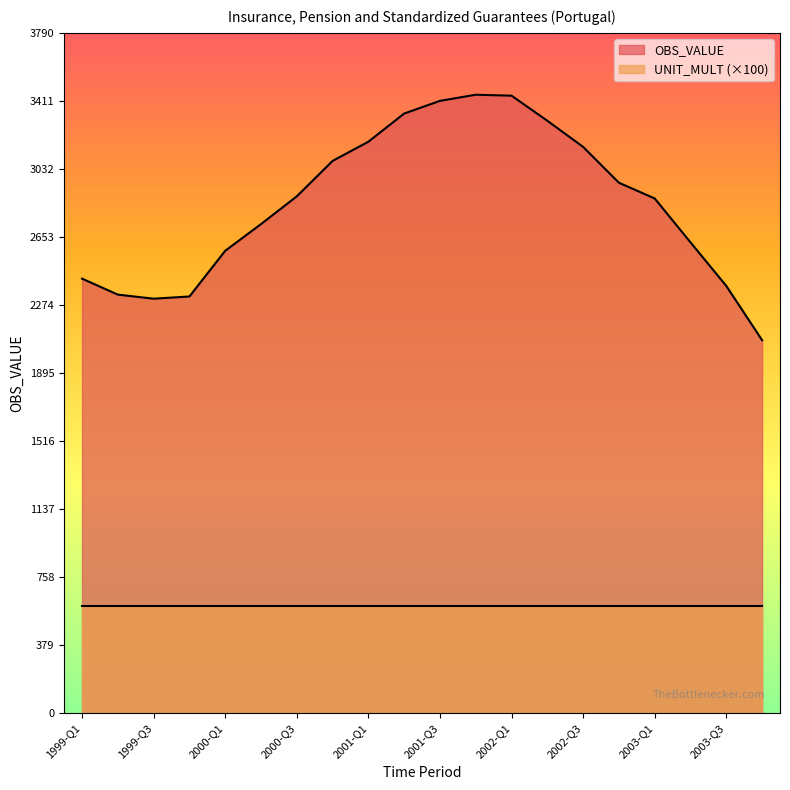

What is the change in value from 1999-Q3 to 2002-Q3?

+845.7